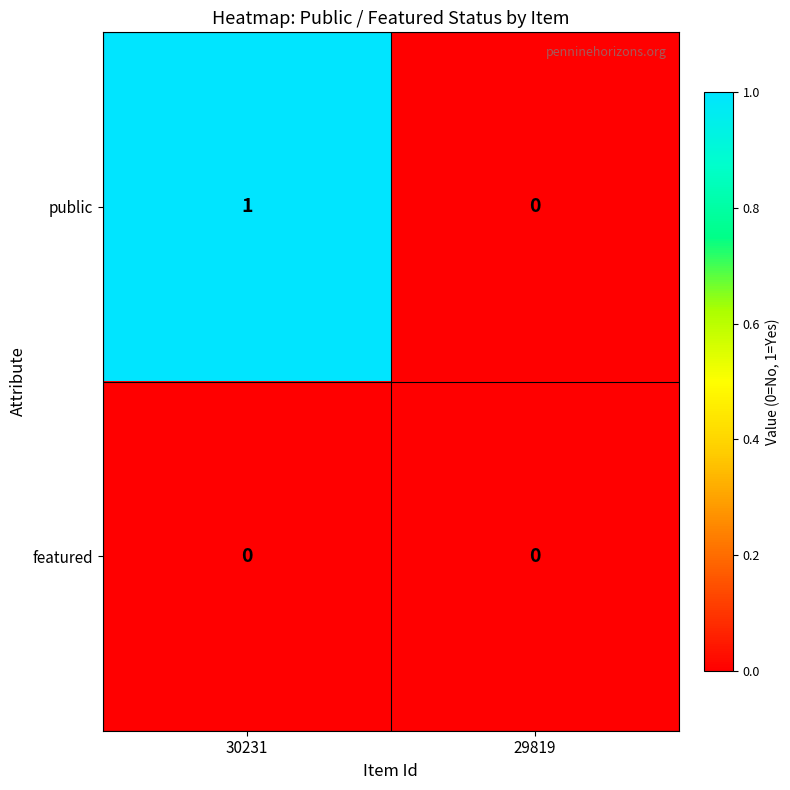

Is it true that featured equals 0 at 29819?

True